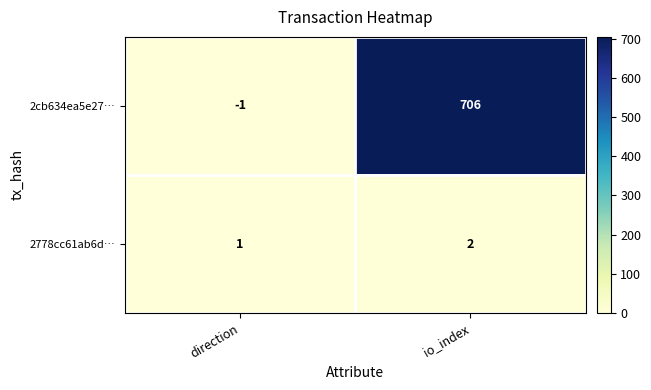

At which label is 2cb634ea5e27… closest to 352?

direction